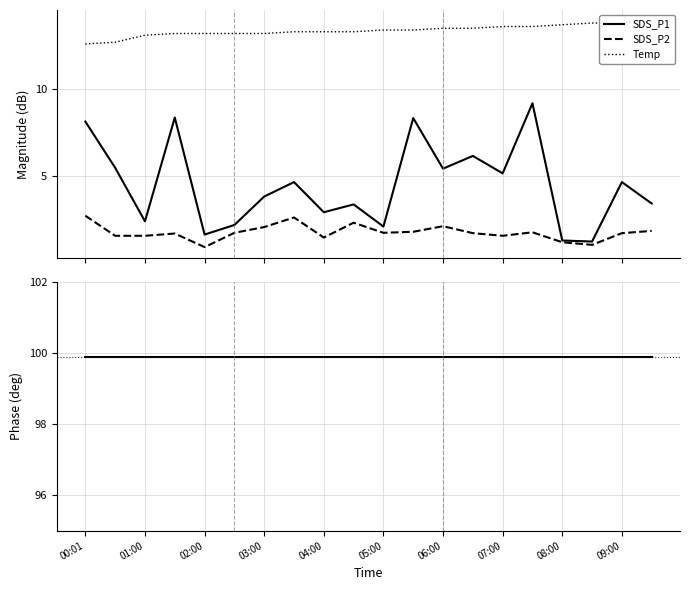

Which series changed the most between 00:30 and 04:00?

SDS_P1